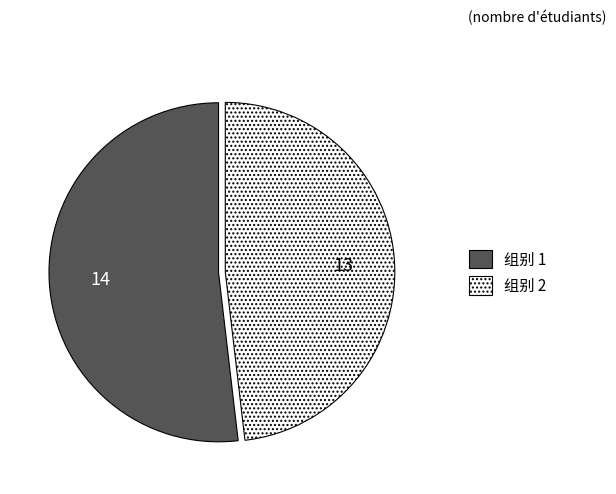

True or false: 组别 1 accounts for 52% of the total.

True